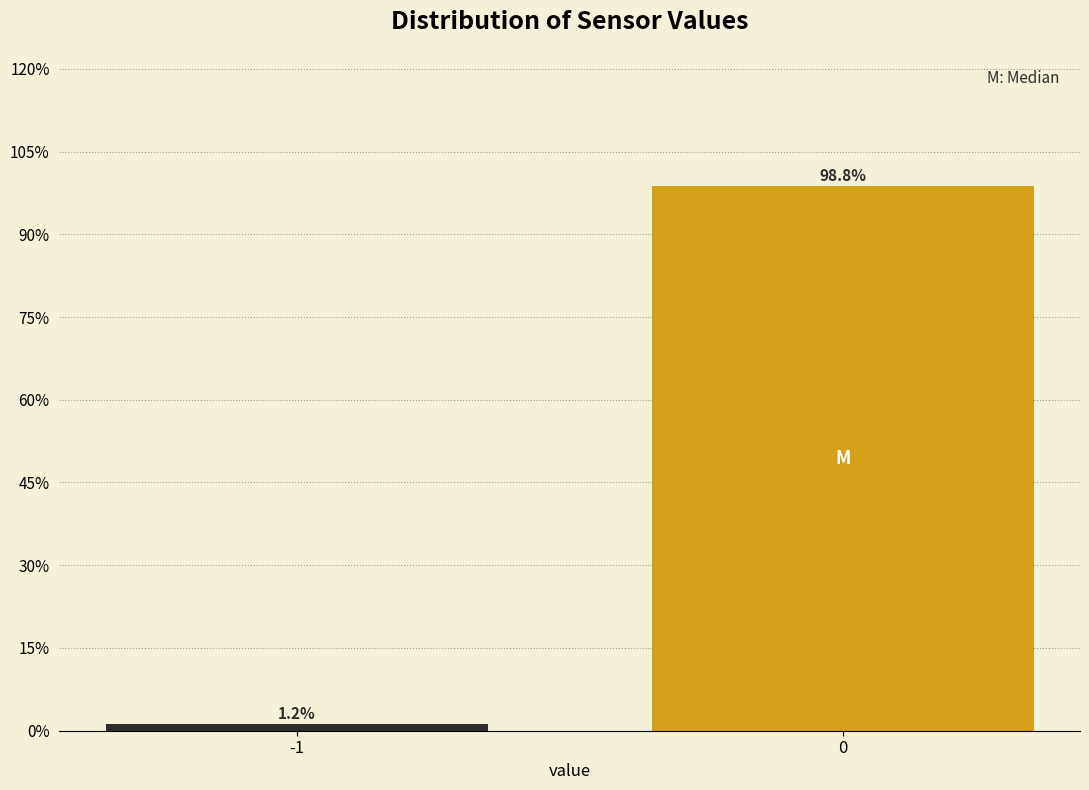

What is the sum of the values at 0 and -1?

100.0